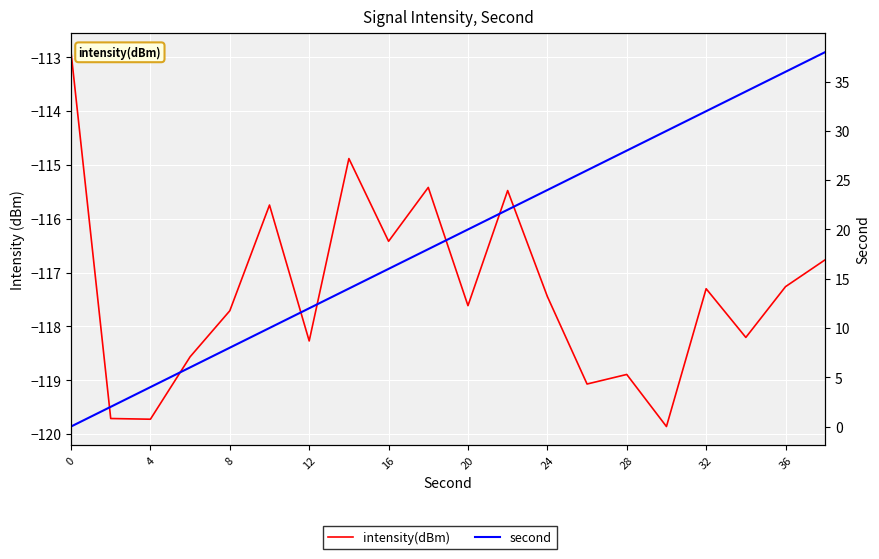

What is the spread (max minus min) of values at 12?

124.6